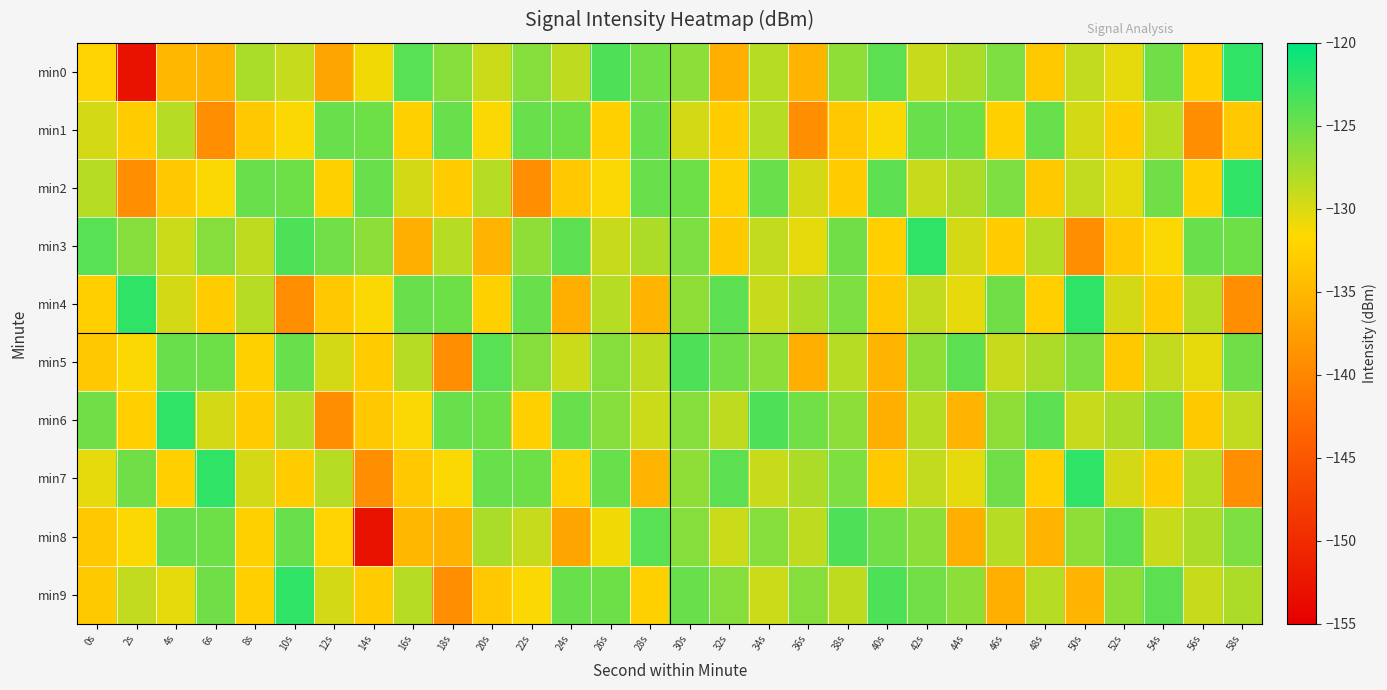

Between 26s and 0s, which is larger?

26s